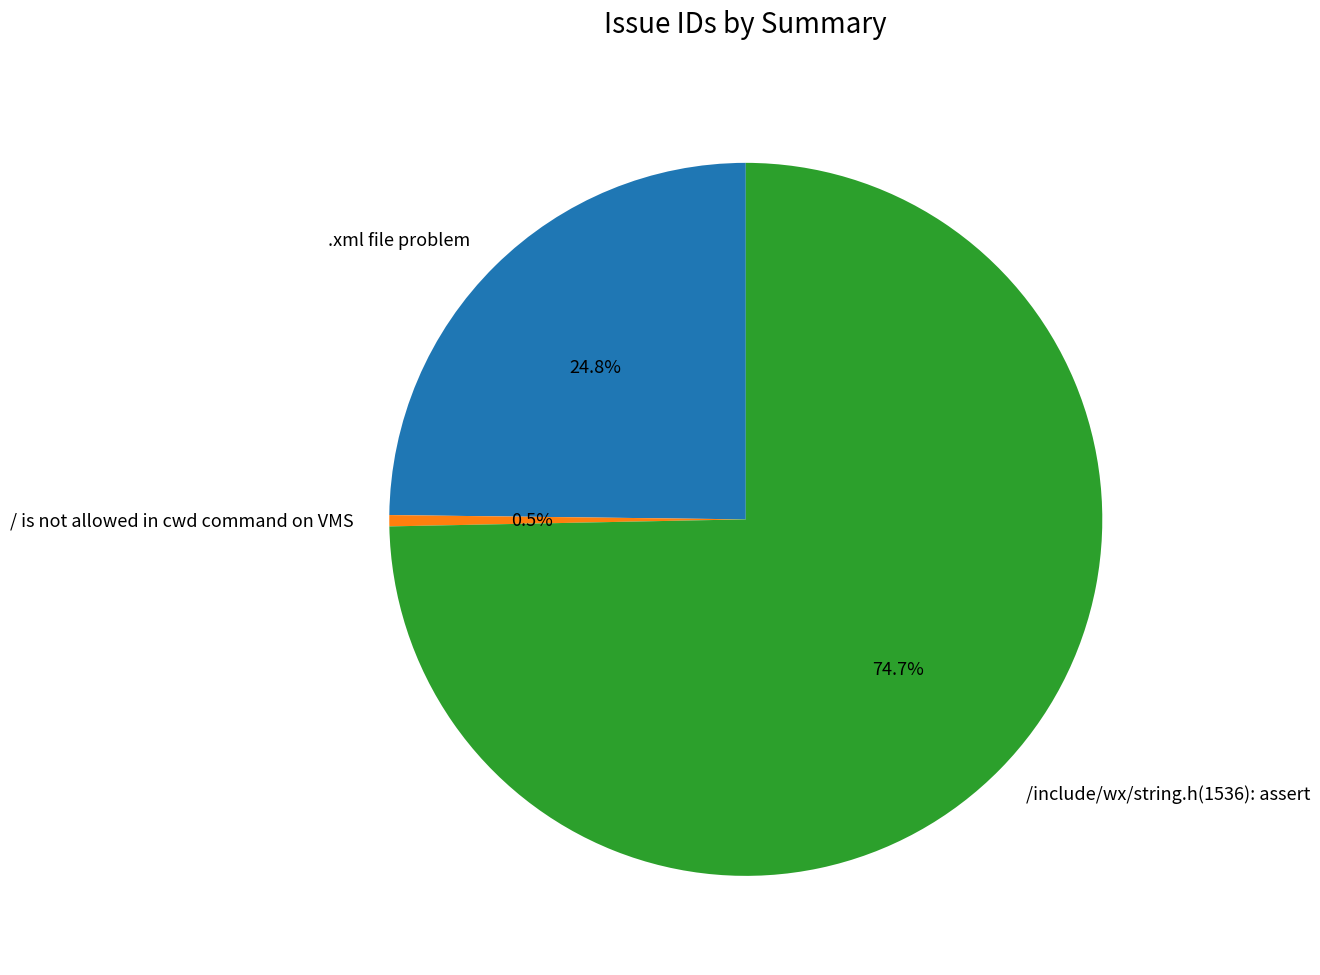

Between /include/wx/string.h(1536): assert and / is not allowed in cwd command on VMS, which is larger?

/include/wx/string.h(1536): assert